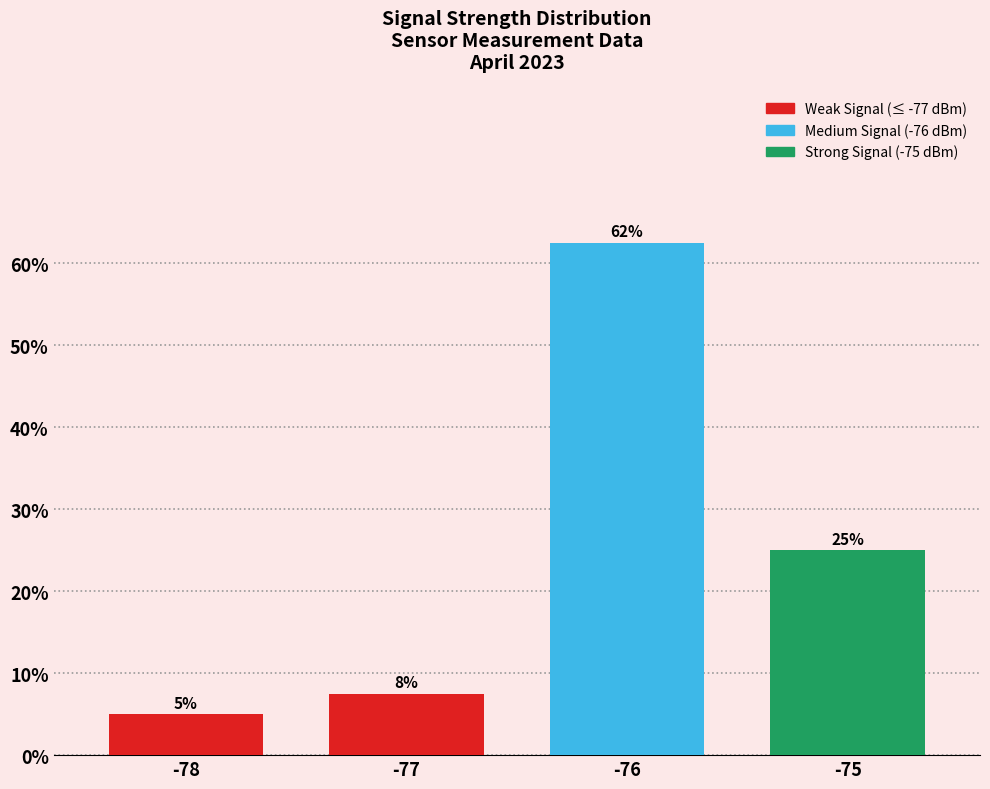

The chart shows a value of 3.7 at -77. True or false?

False